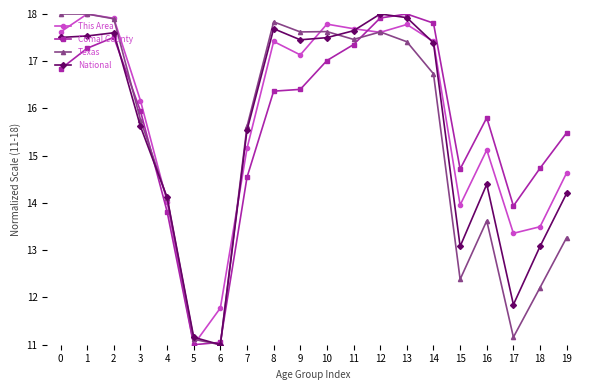

What are all the series names shown in the legend?

This Area, Comal County, Texas, National